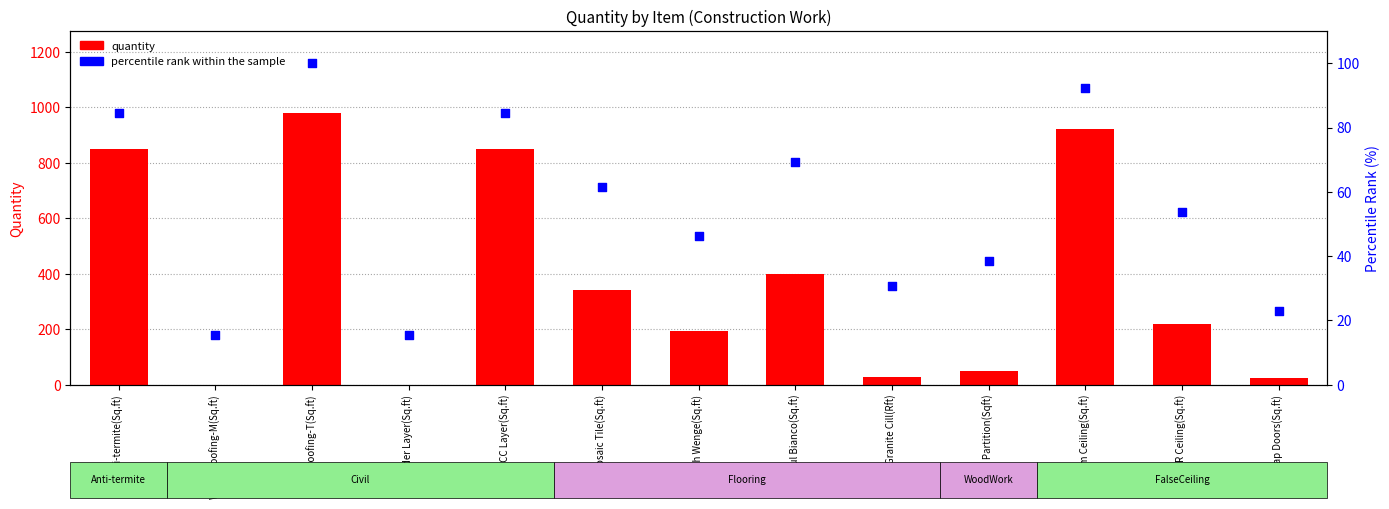

Which series has the largest total across all categories?

quantity